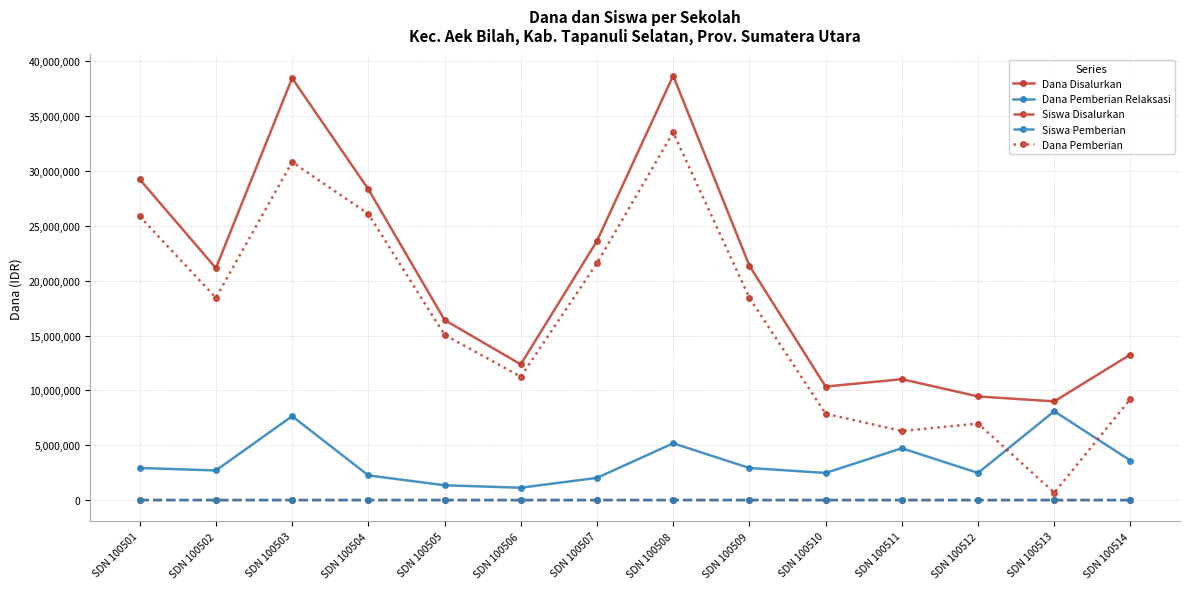

How many interior local valleys does the Dana Disalurkan series have?

4